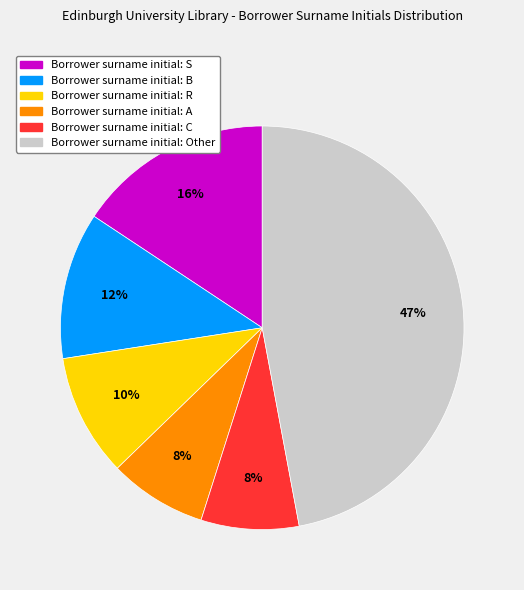

Combined, do Borrower surname initial: R and Borrower surname initial: B account for over 50%?

No